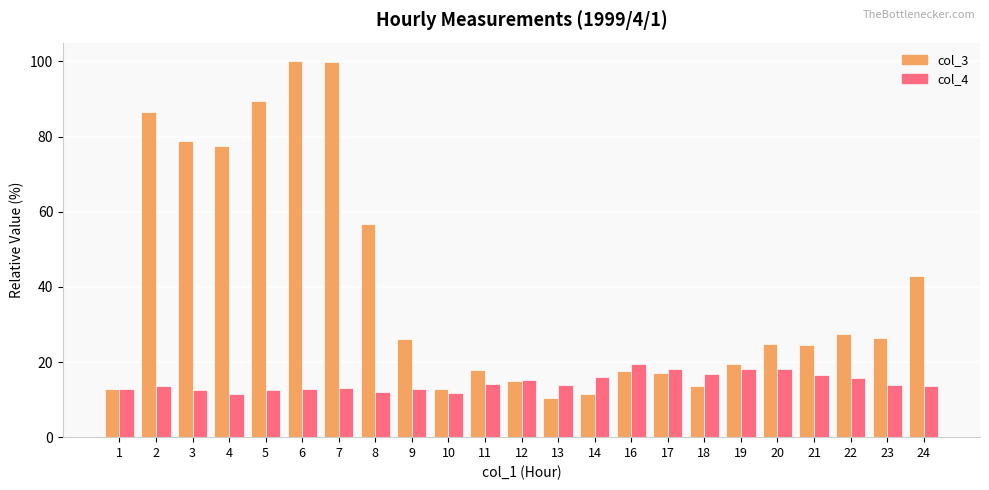

What is the highest value of the col_3 series?

100.0